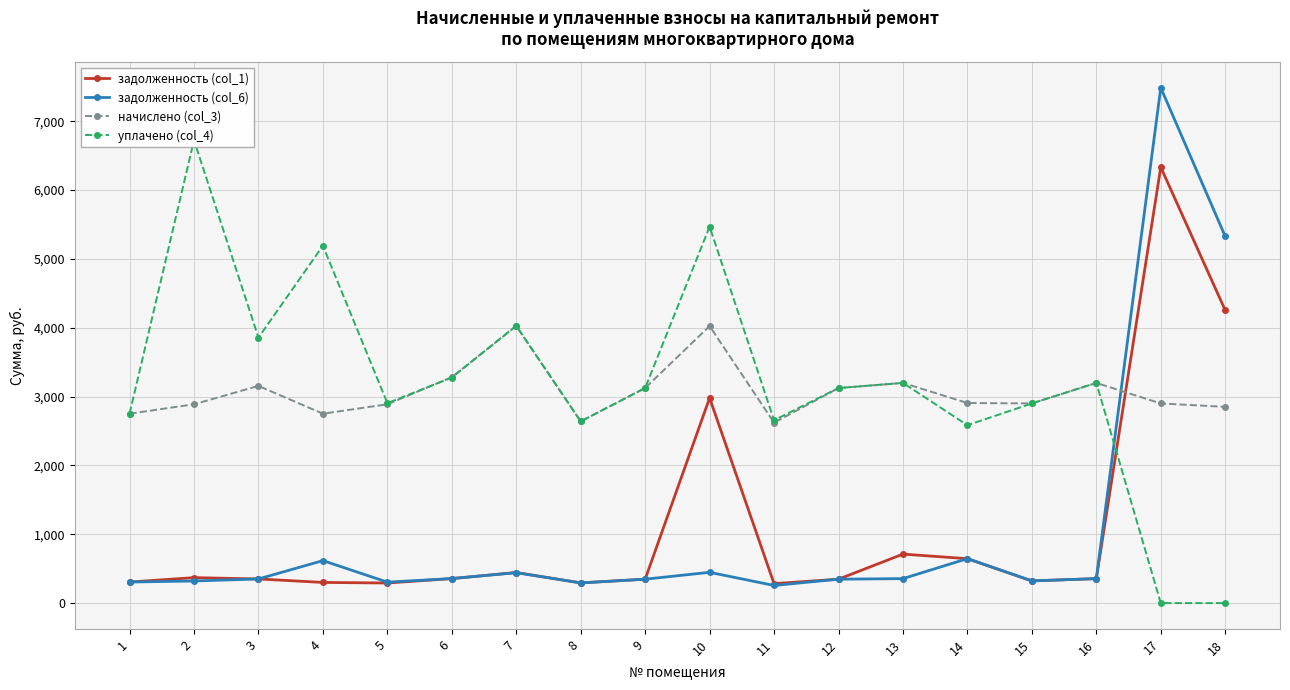

Reading left to right, list all the values displayed in this chart.

задолженность (col_1): 1=305.7	2=369.6	3=350.5	4=299.9	5=291.7	6=356.0	7=444.2	8=293.2	9=347.1	10=2979.6	11=282.4	12=347.1	13=711.3	14=645.0	15=322.2	16=355.4	17=6332.1	18=4253.2
задолженность (col_6): 1=305.7	2=320.9	3=350.5	4=616.9	5=304.2	6=356.0	7=441.4	8=293.2	9=347.1	10=446.9	11=255.9	12=347.1	13=355.4	14=645.7	15=322.2	16=355.4	17=7485.9	18=5326.9
начислено (col_3): 1=2751.0	2=2887.7	3=3154.7	4=2751.0	5=2887.7	6=3281.2	7=4024.1	8=2639.2	9=3123.6	10=4024.1	11=2620.6	12=3123.6	13=3198.2	14=2906.3	15=2900.1	16=3198.2	17=2900.1	18=2850.4
уплачено (col_4): 1=2751.0	2=6723.9	3=3855.7	4=5190.8	5=2904.2	6=3275.6	7=4029.8	8=2639.2	9=3123.6	10=5467.7	11=2655.9	12=3123.6	13=3198.2	14=2583.9	15=2900.1	16=3198.2	17=0.0	18=0.0